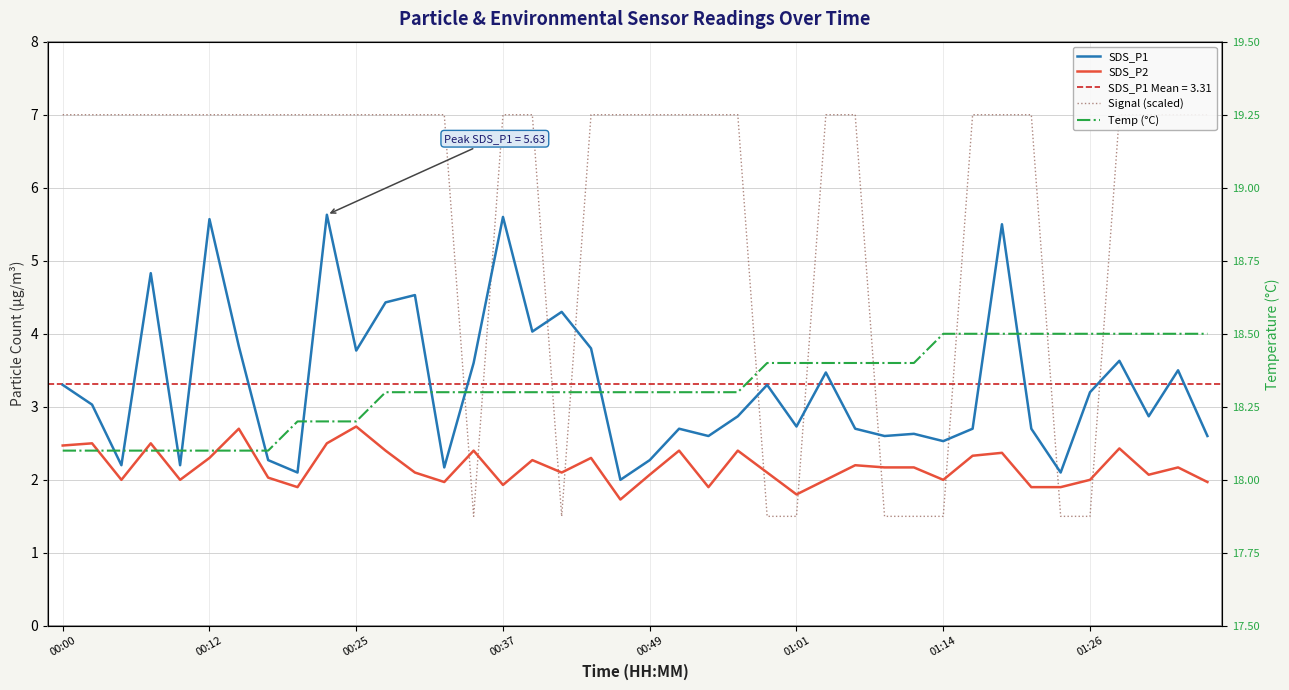

True or false: SDS_P1 and Temp (°C) intersect in this chart.

False